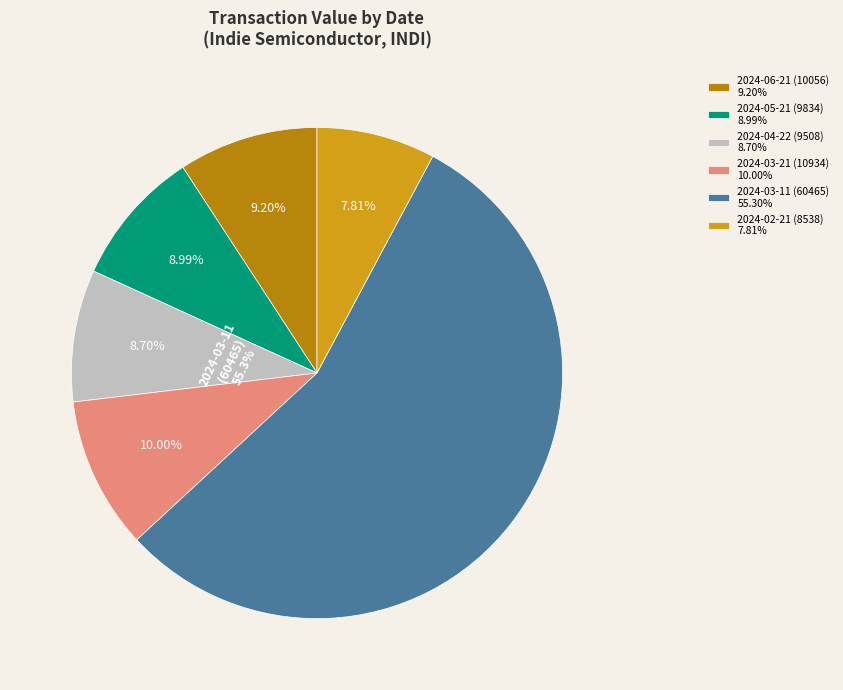

What percentage is the 2024-06-21 (10056) slice, to the nearest percent?

9%